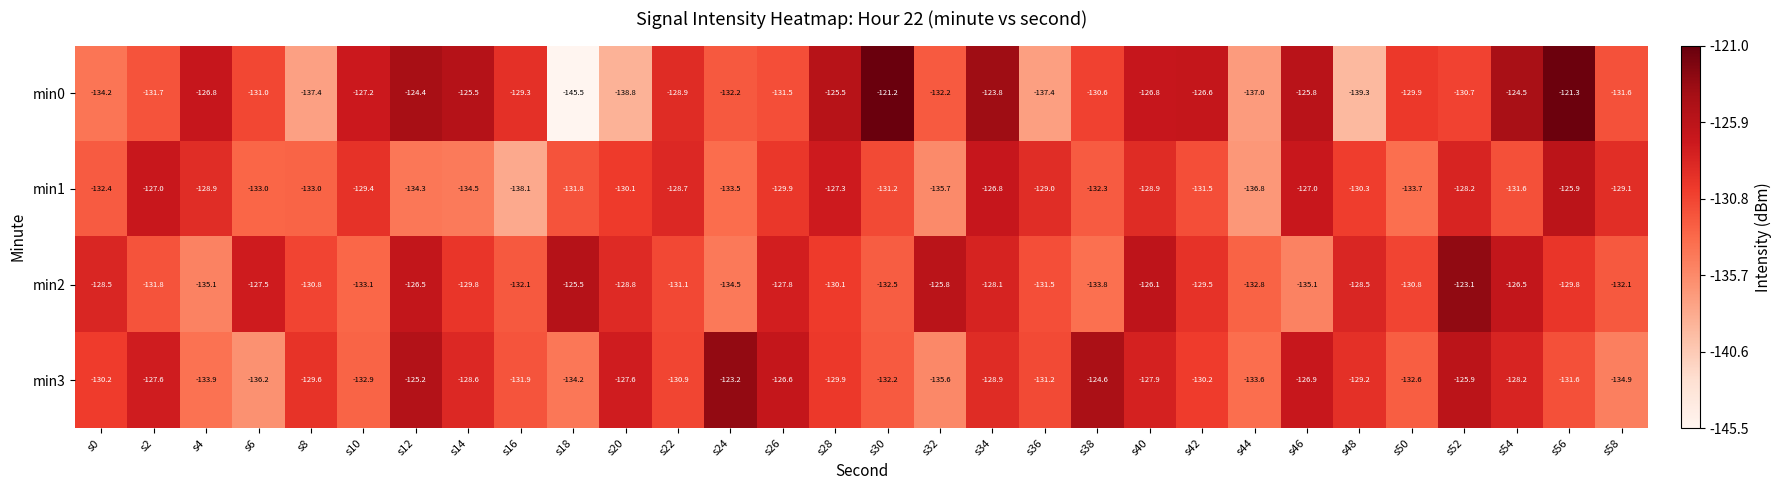

How many values in the min2 series are below -129?

18